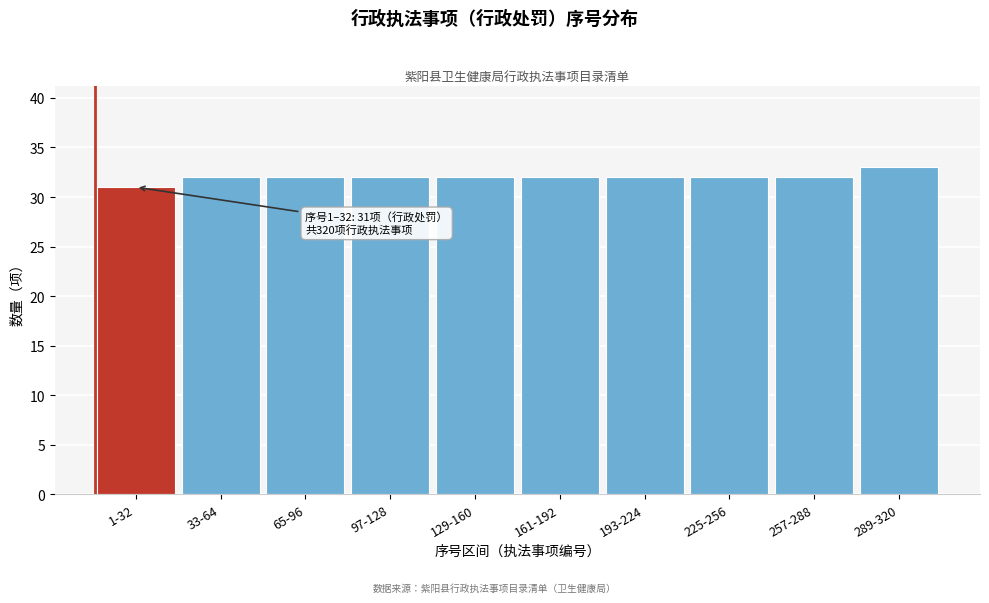

Reading right to left, transcribe all the data shown in this chart.

33	32	32	32	32	32	32	32	32	31